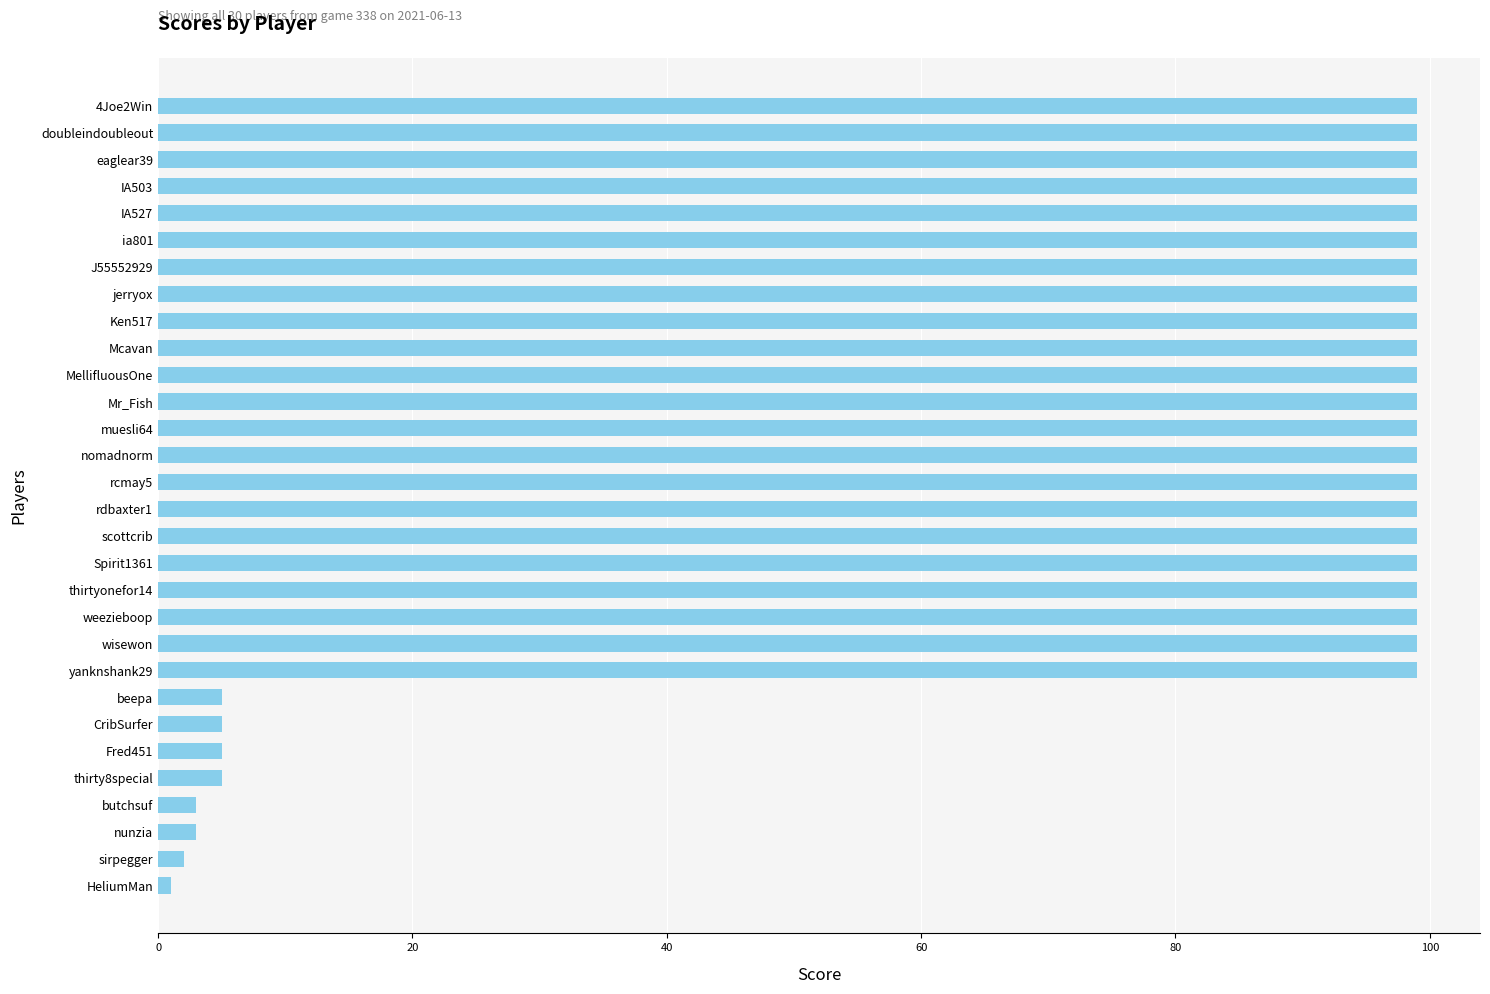

What is the difference between the maximum and minimum values?

98